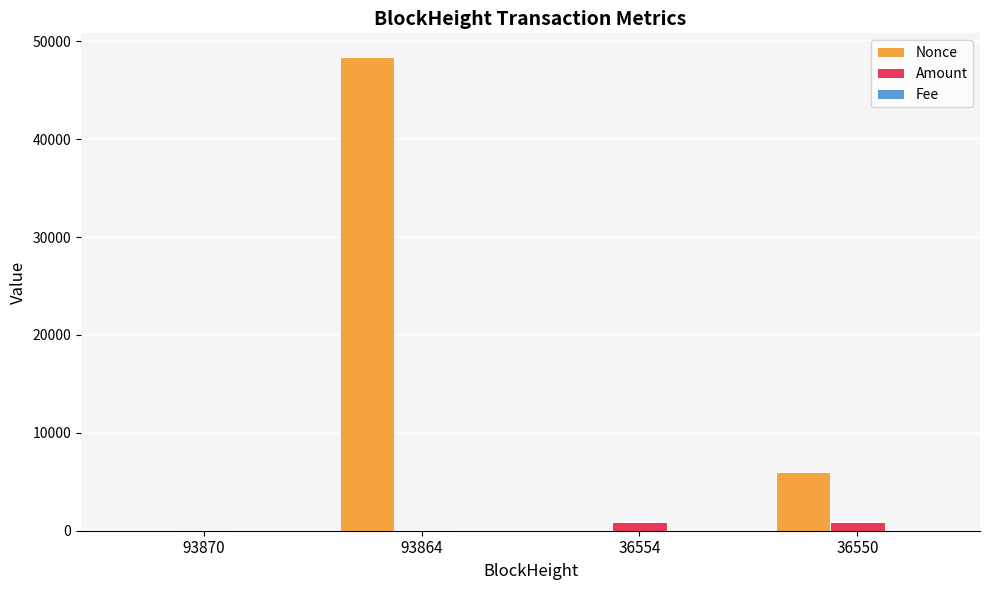

How many groups of bars are there?

4